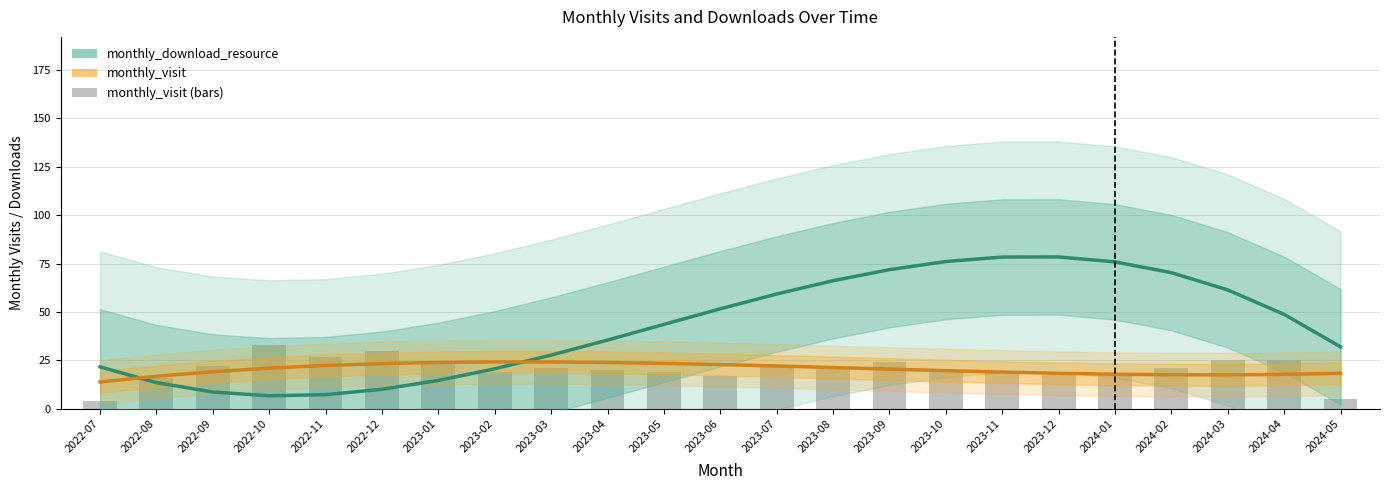

The value of monthly_download_resource (trend) at 2023-04 is 35.5. True or false?

True